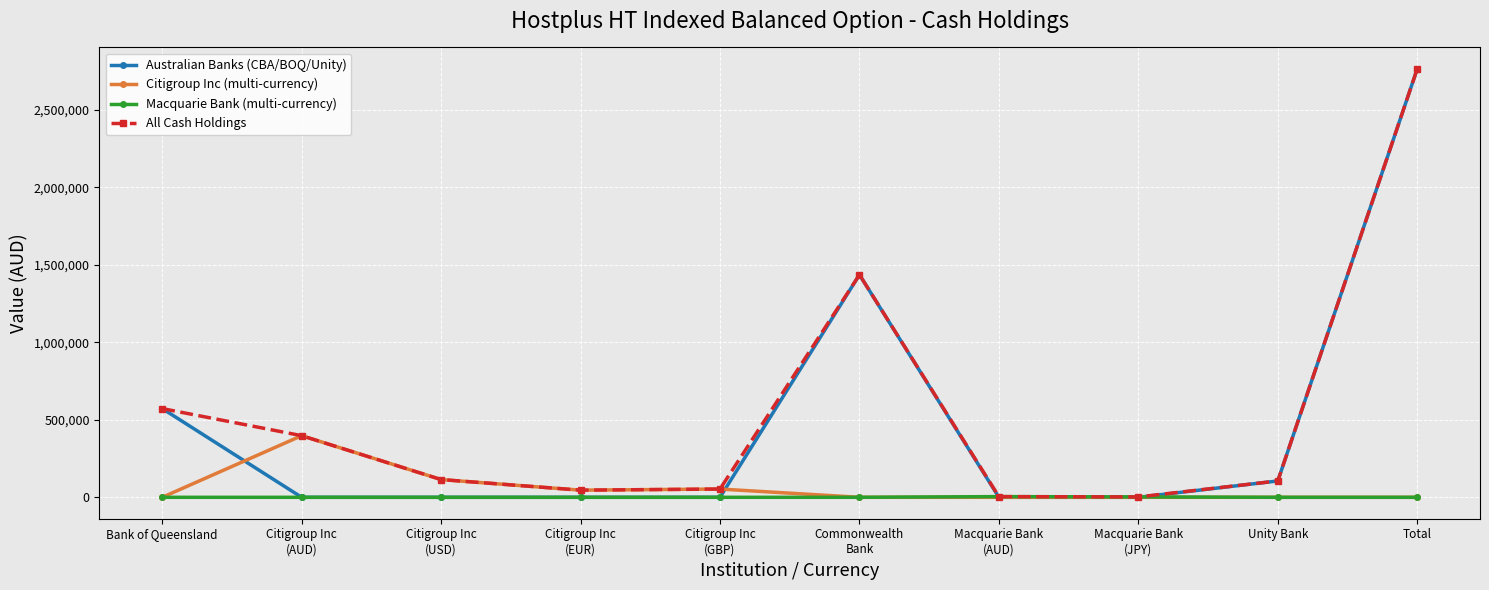

What is the spread (max minus min) of values at Bank of Queensland?

572234